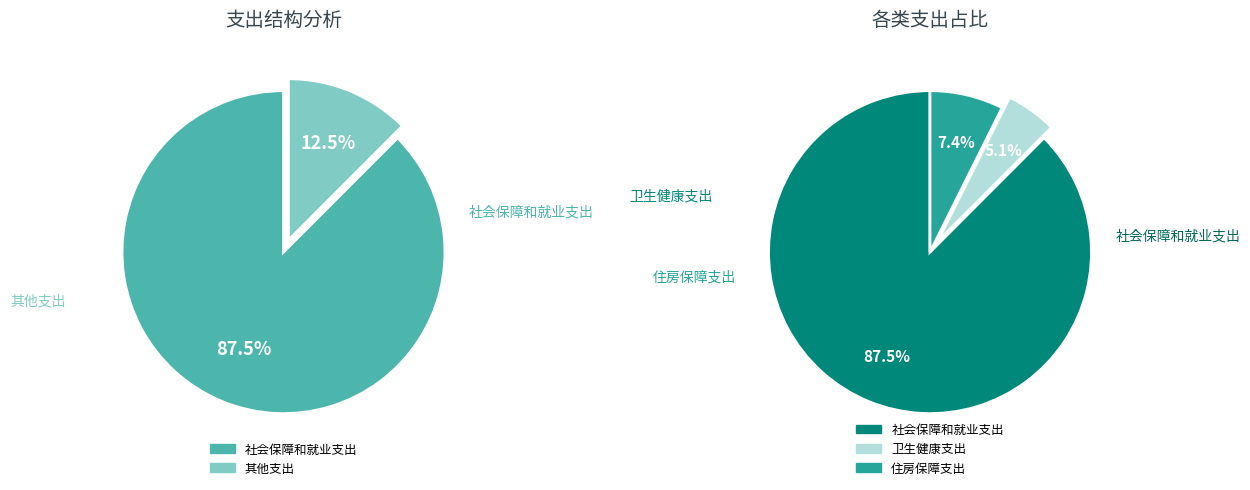

Count the number of slices in the pie.

3